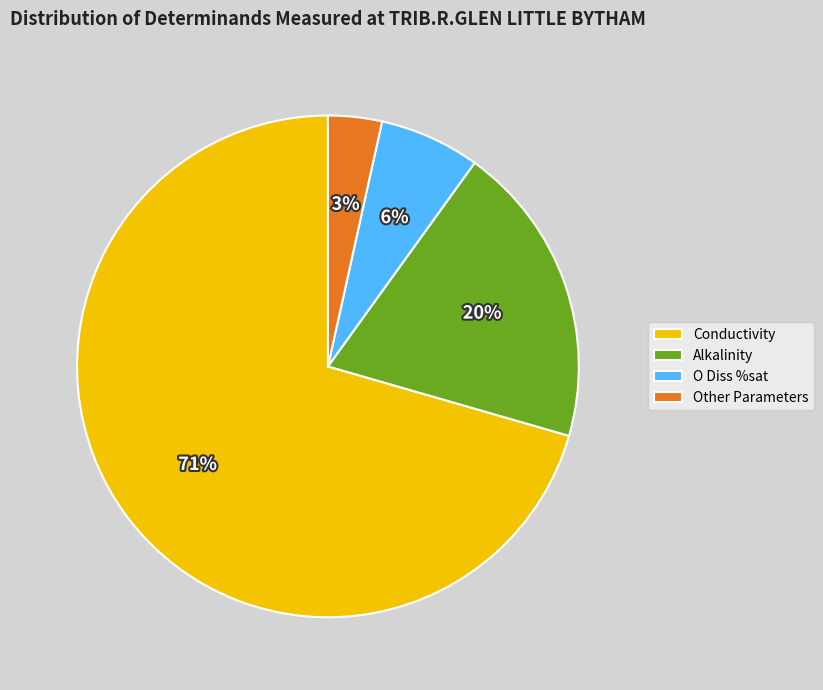

True or false: Other Parameters accounts for 15% of the total.

False